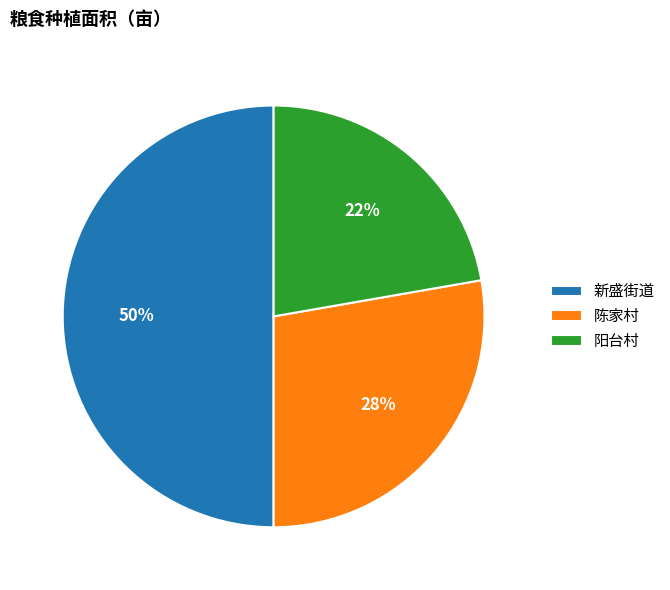

True or false: 阳台村 accounts for 22% of the total.

True